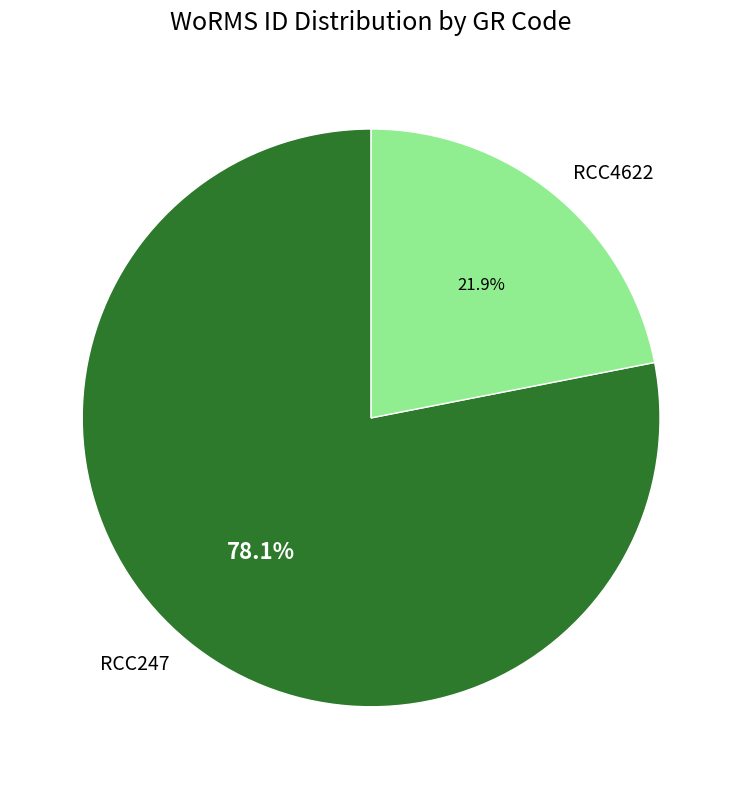

What is the majority slice?

RCC247